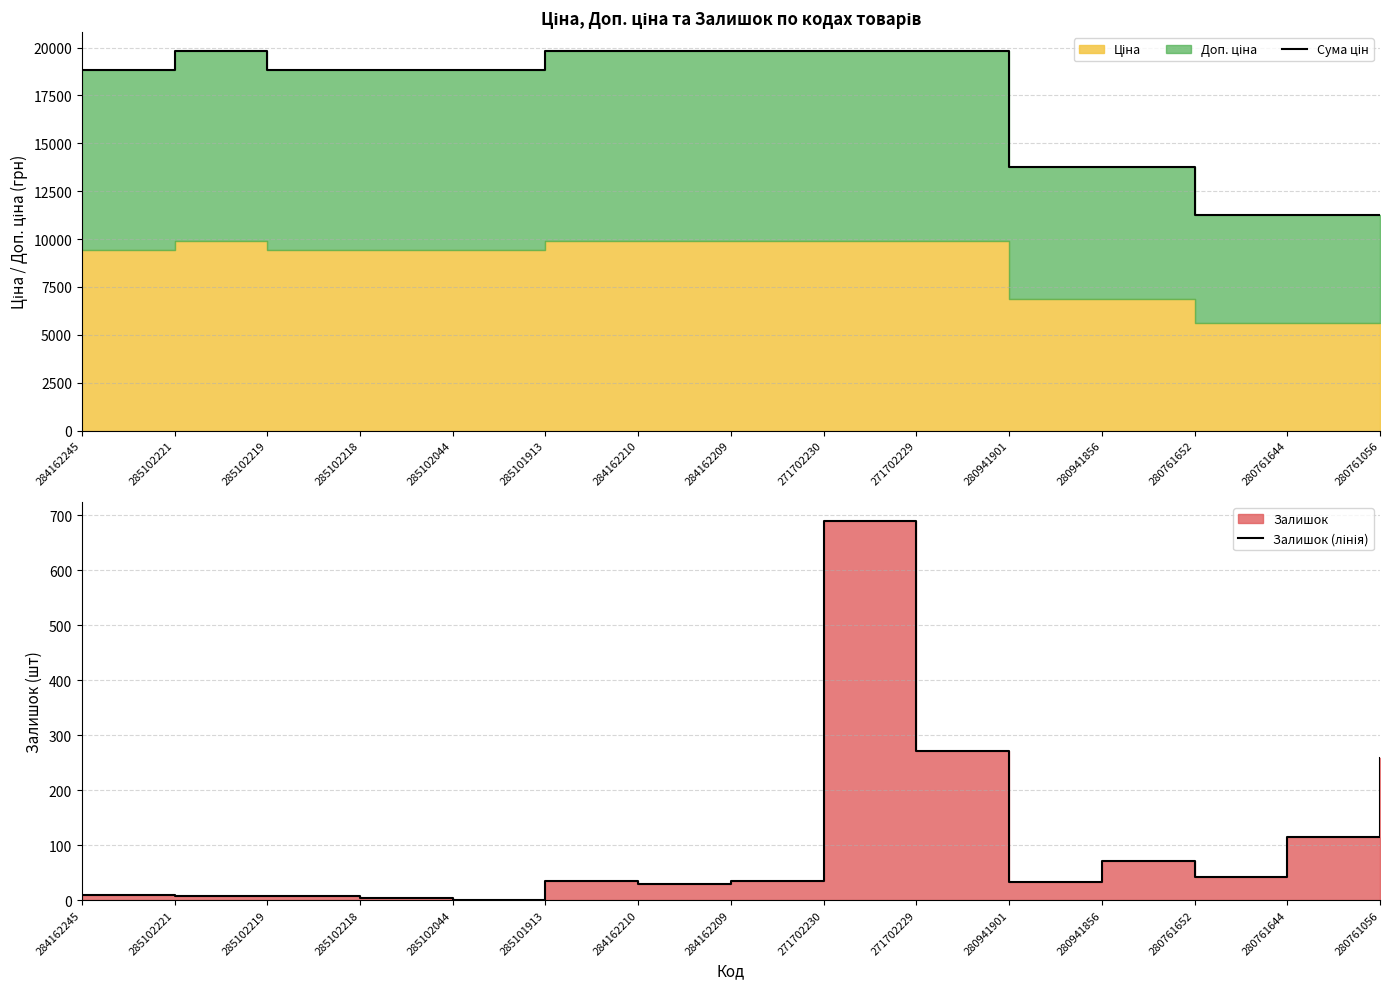

Between 285102218 and 285102219, which is larger?

285102218